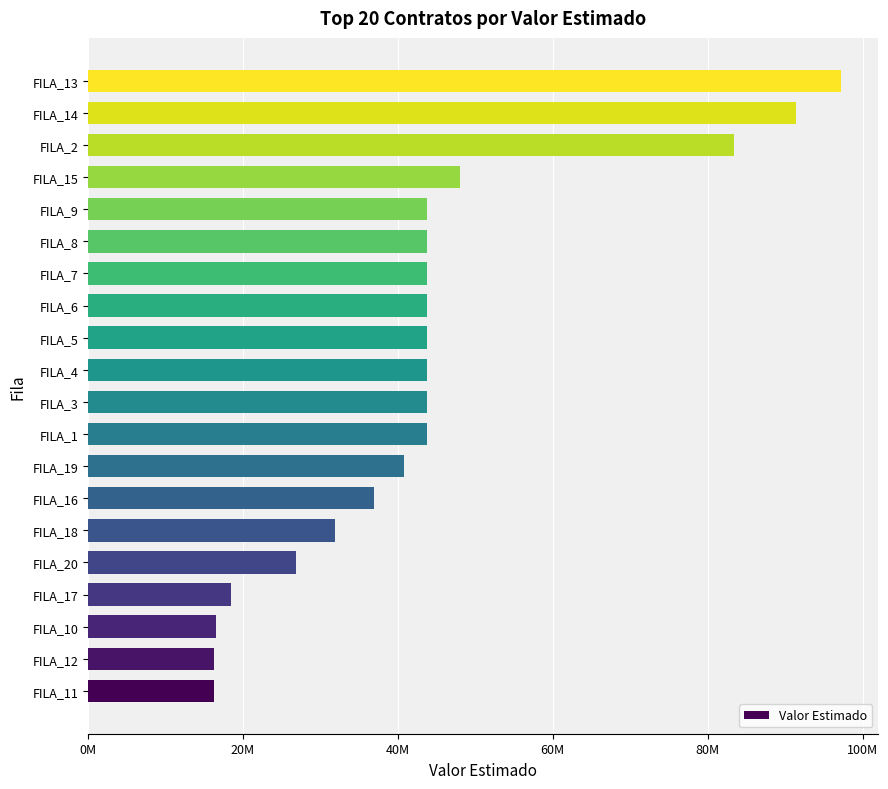

What is the difference between the maximum and minimum values?

80983300